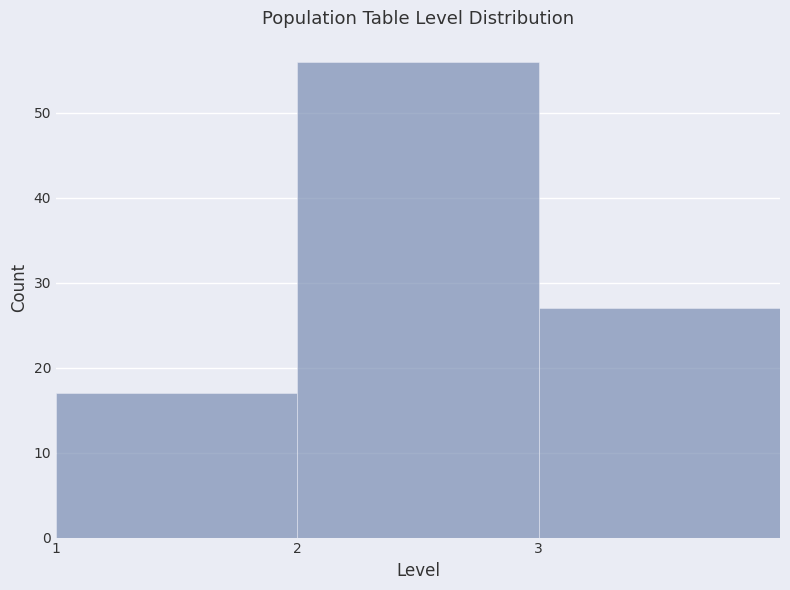

Reading left to right, transcribe this chart: for each bar, give the range it covers on the x-axis and its height. The values are not printed on the chart, so give them approximately, as read against the axis.

1 to 2: 17
2 to 3: 56
3 to 4: 27